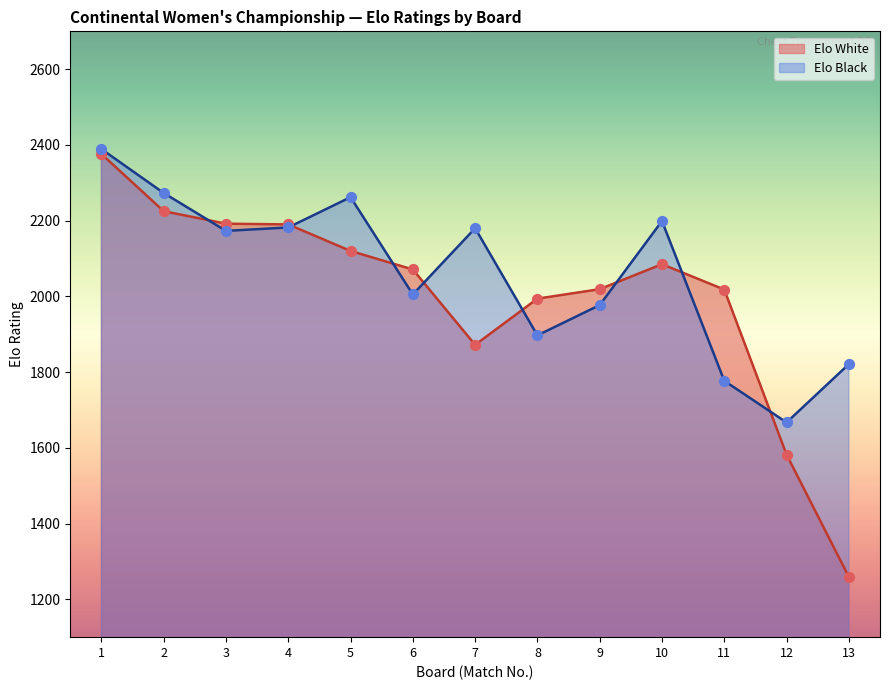

What is the total value across all series at 6?

4076